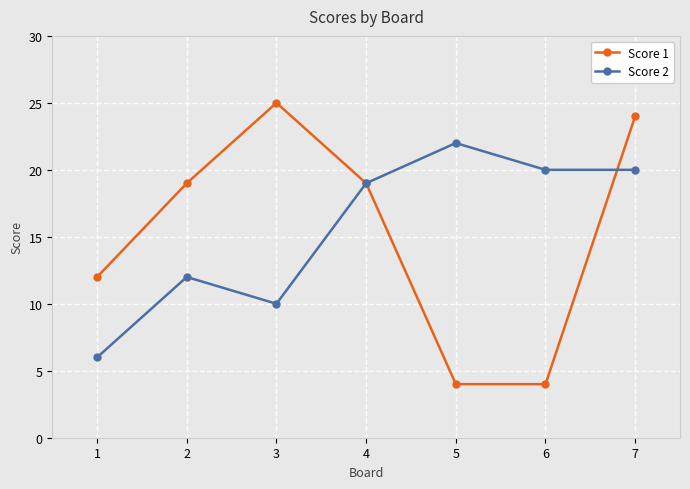

What is the average value of the Score 2 series?

16